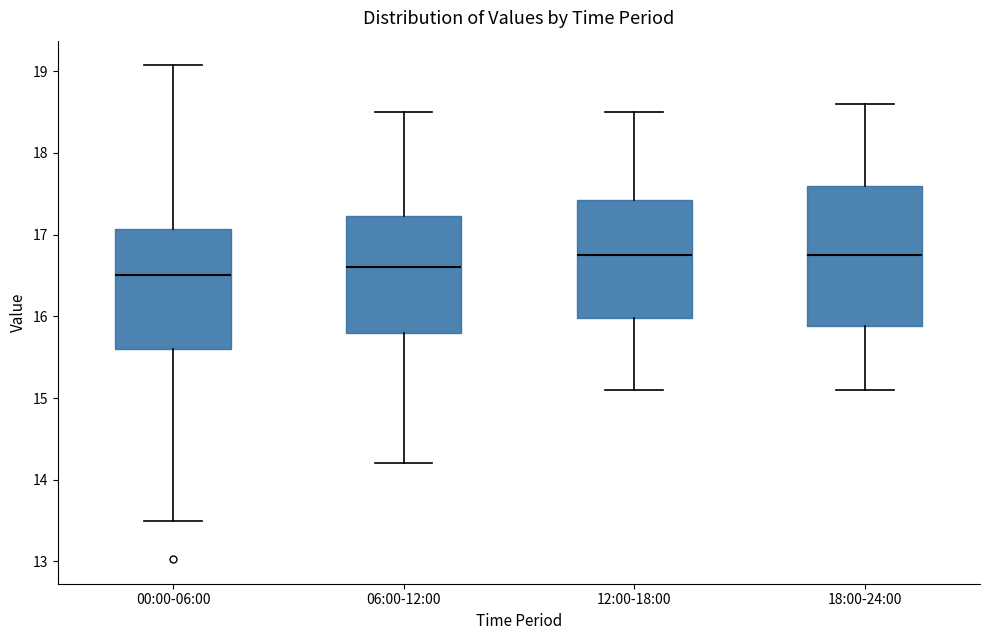

Which box is the tallest, from its lower edge to its upper edge?

18:00-24:00